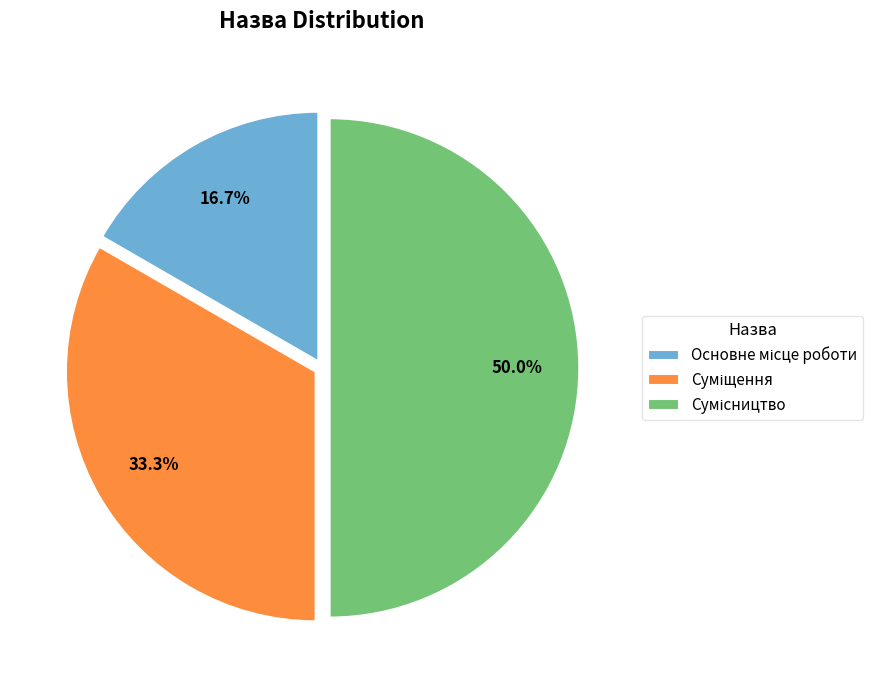

What percentage is the Суміщення slice, to the nearest percent?

33%